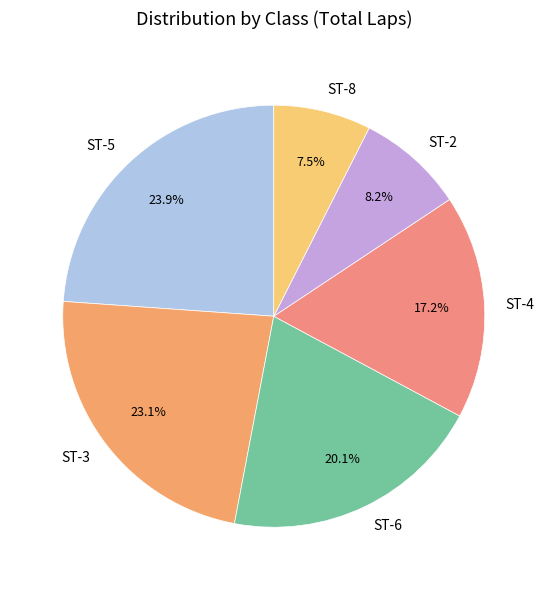

What is the largest slice in the pie chart?

ST-5